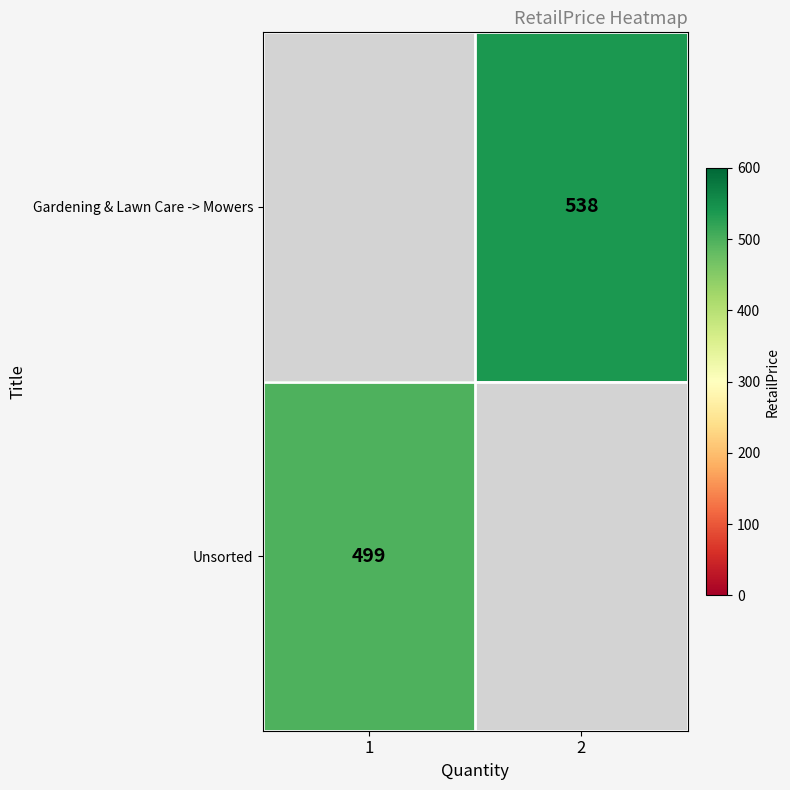

Is it true that Gardening & Lawn Care -> Mowers equals 538 at 2?

True